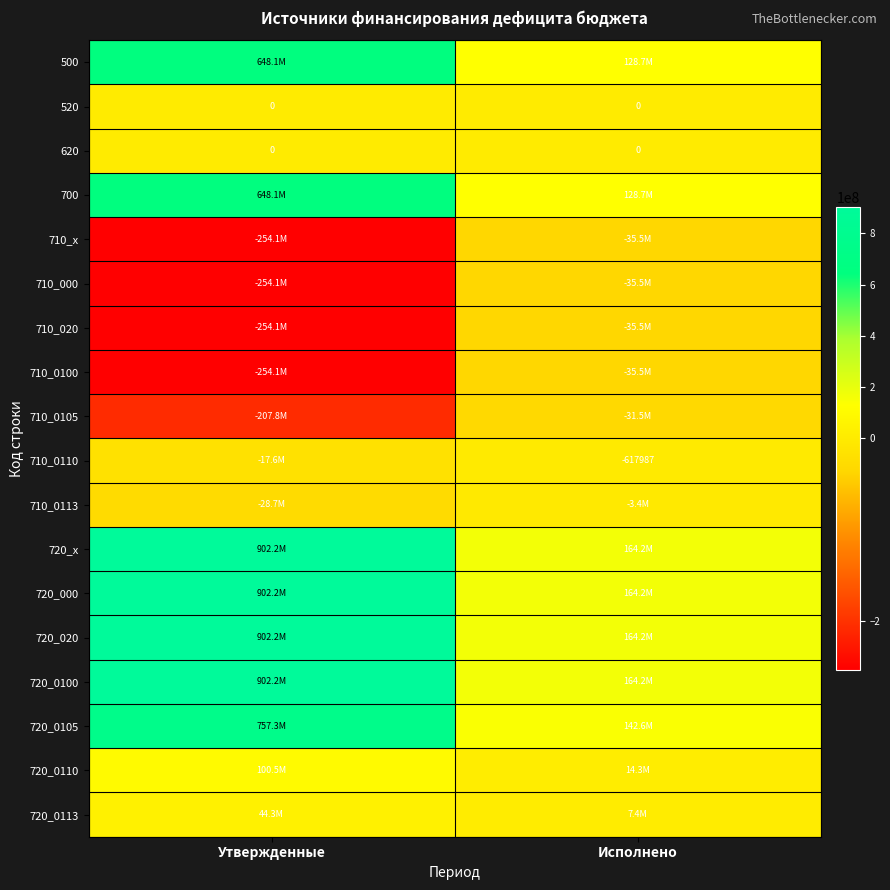

Is the value of 710_0110 at Исполнено greater than the value of 520 at Утвержденные?

No